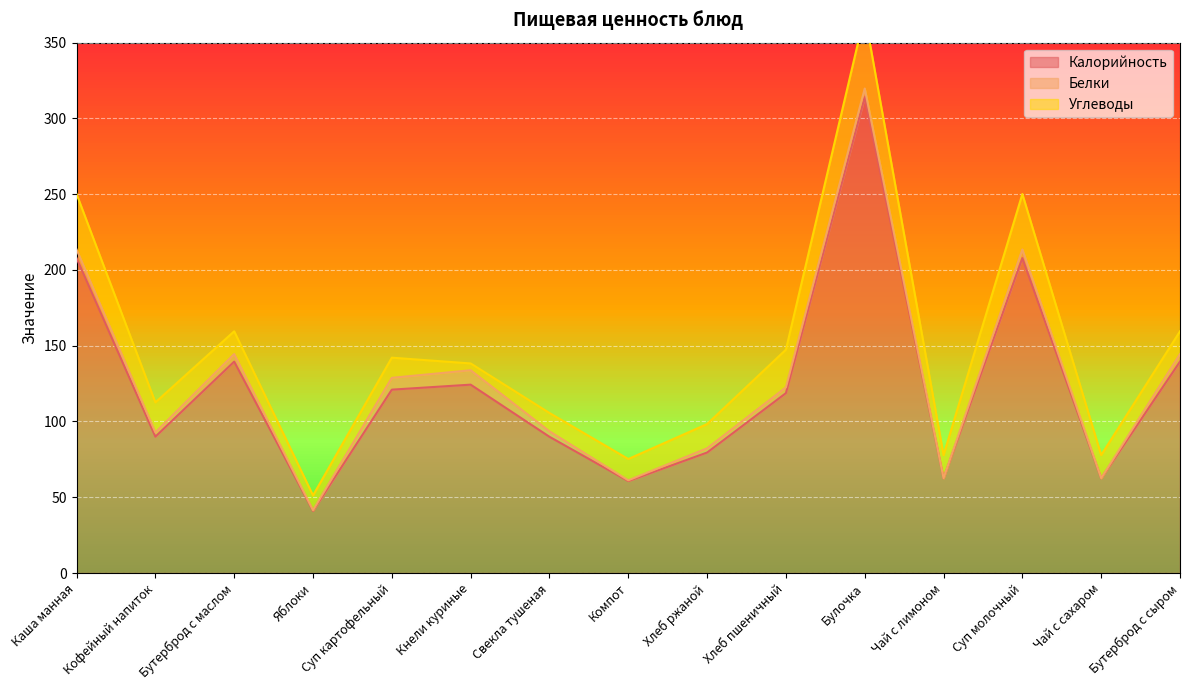

Where is the first local maximum for Калорийность?

Бутерброд с маслом